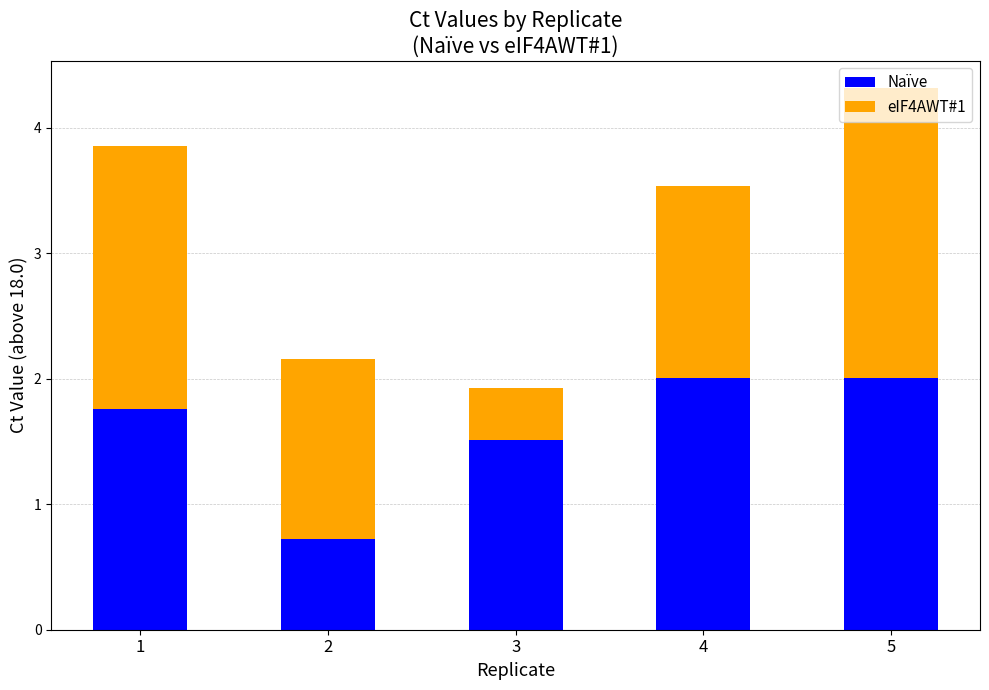

At which category is the sum across all series the highest?

5